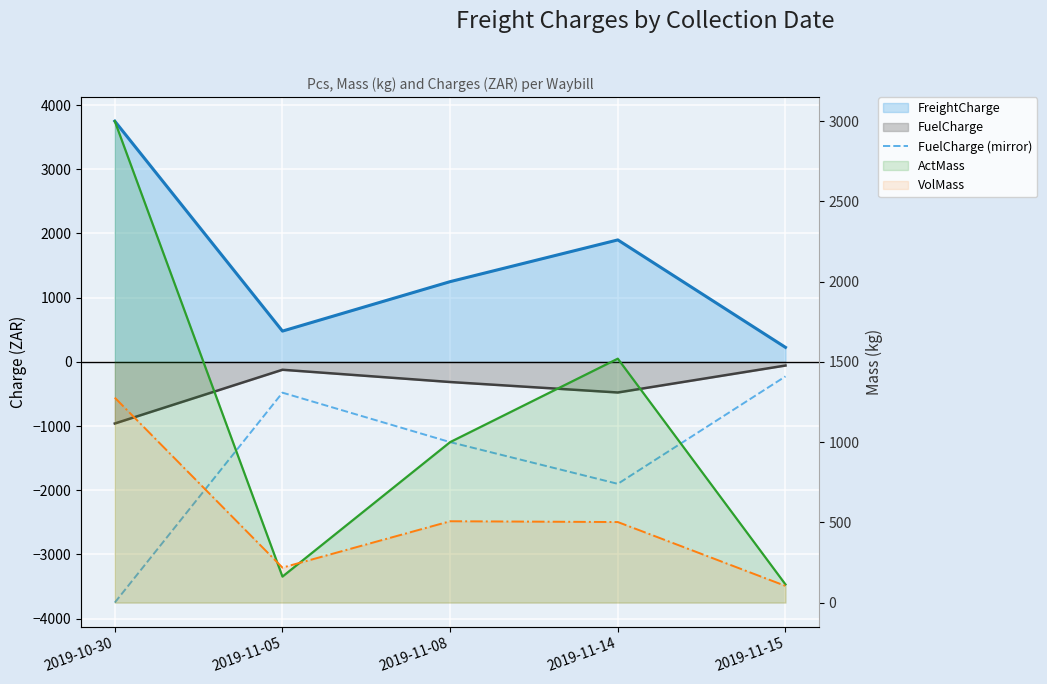

What is the difference between the second highest and minimum values?

3270.4